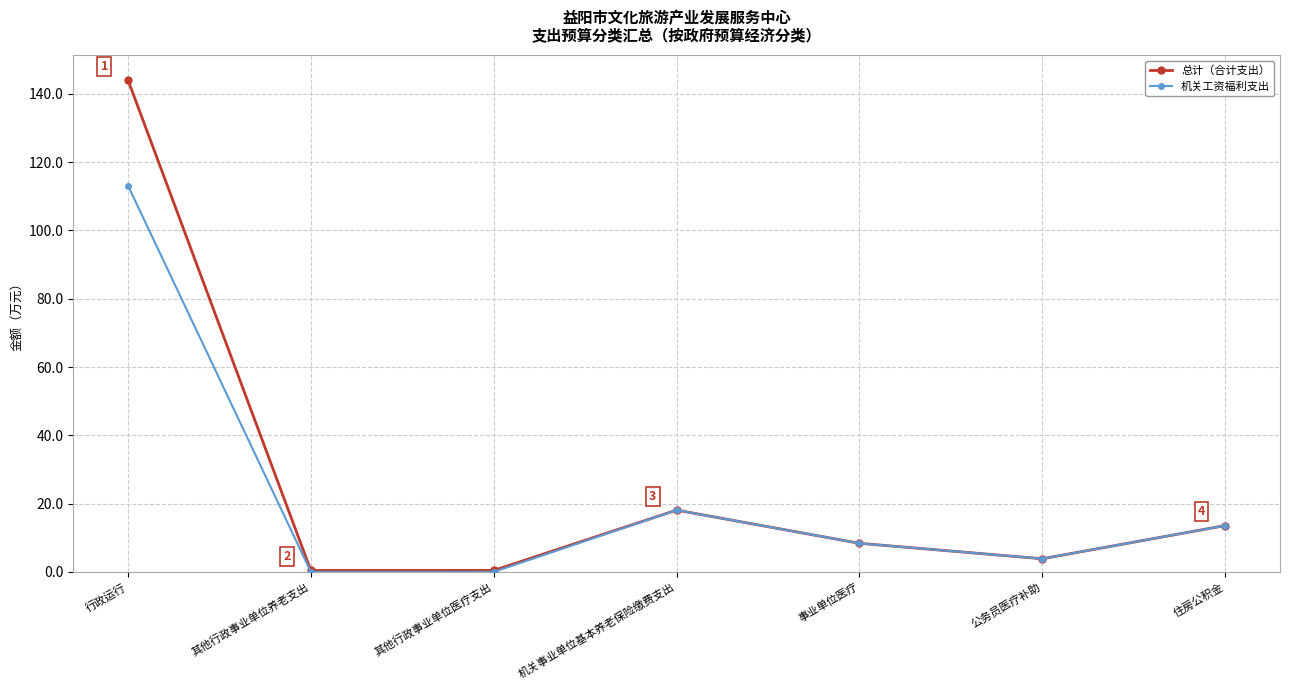

Is it true that 机关工资福利支出 equals 153.4 at 行政运行?

False